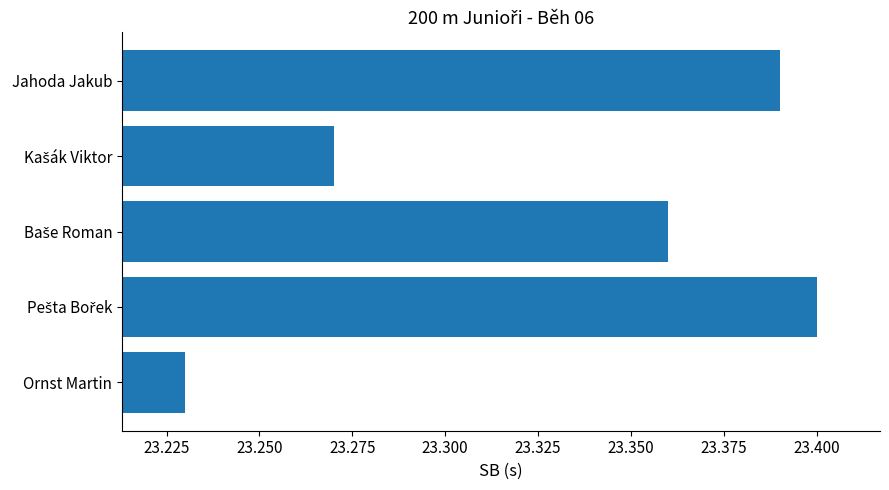

What is the difference between the second highest and minimum values?

0.2